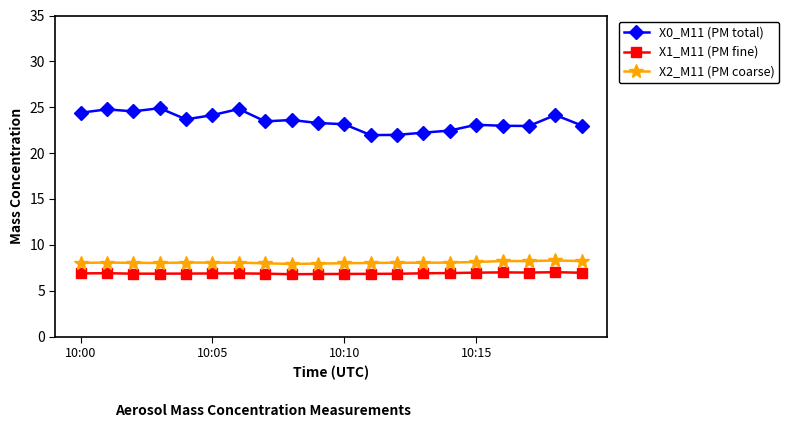

Which series has the largest total across all categories?

X0_M11 (PM total)